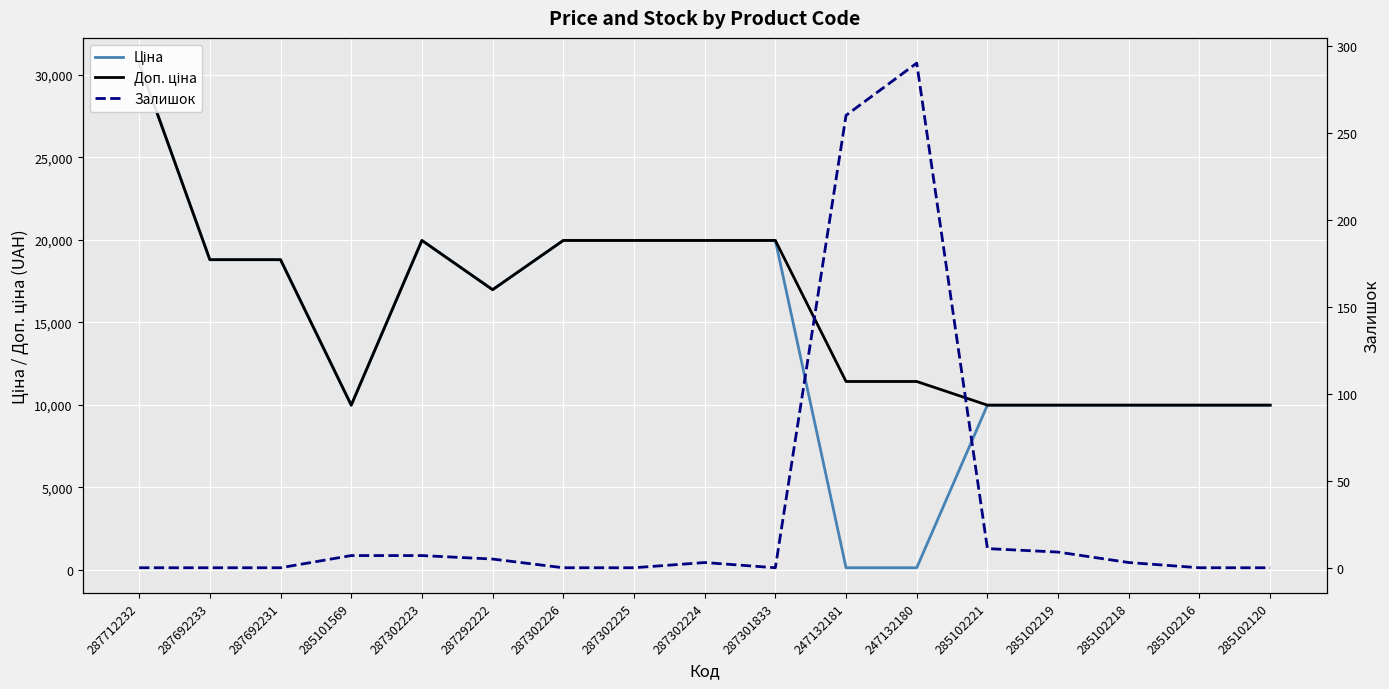

Between which two adjacent categories do Залишок and Ціна first intersect?

287301833 and 247132181